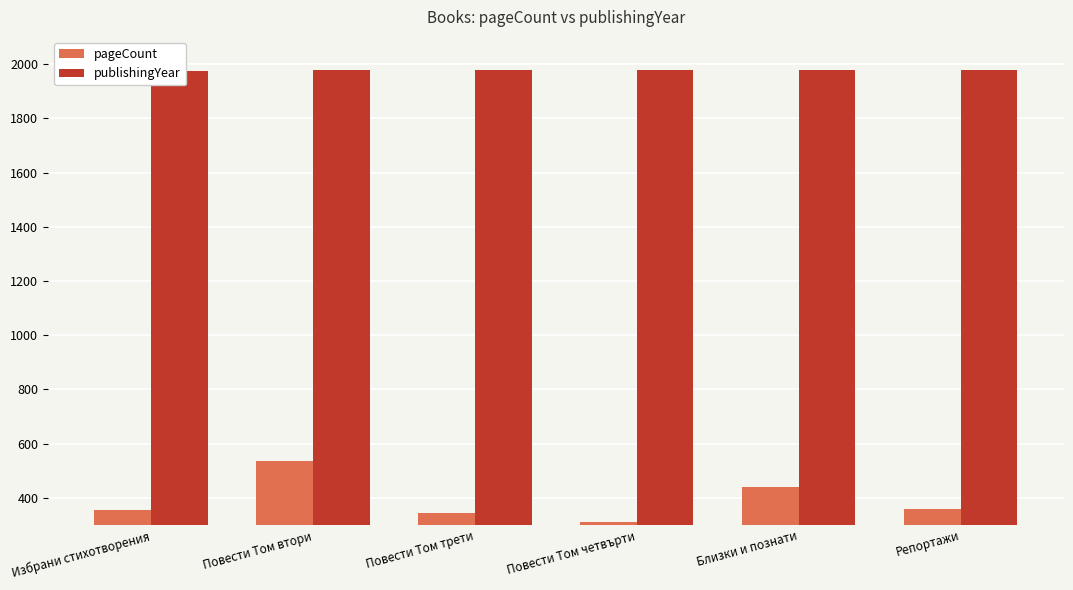

What position from the left is Повести Том втори?

2